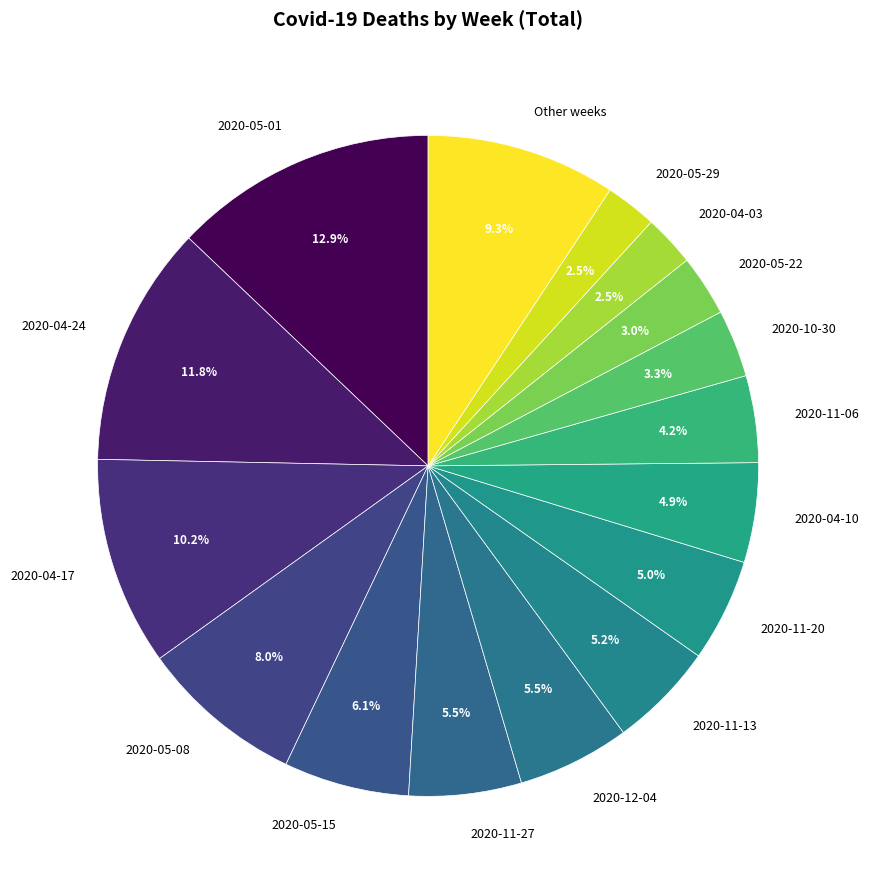

Does 2020-05-29 account for over 50% of the chart?

No